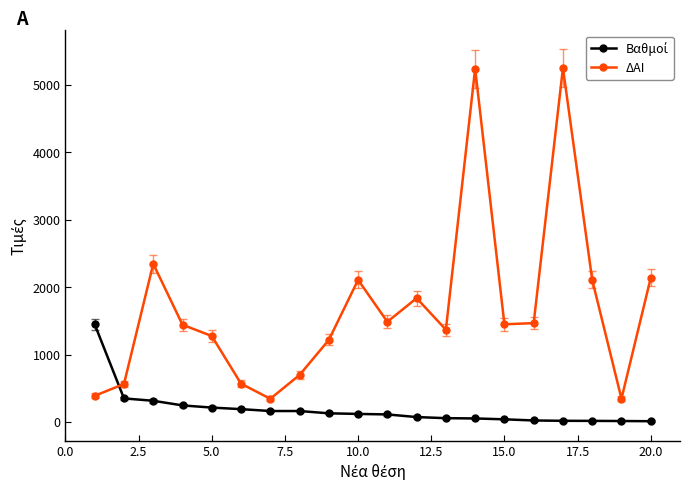

What is the value of the ΔΑΙ point at the 8th from the left?

700.0